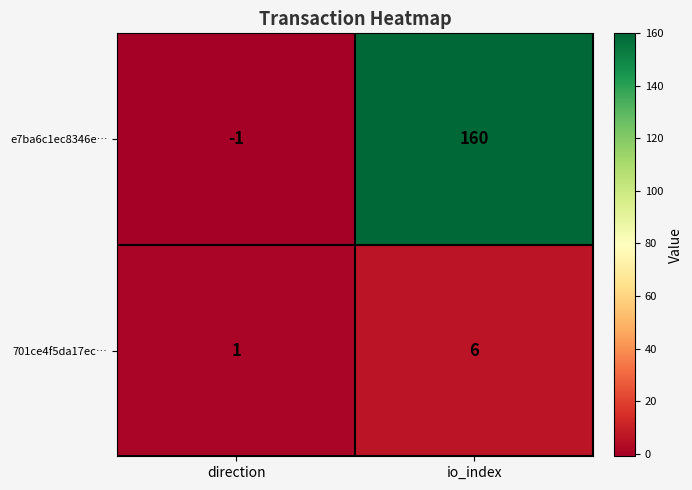

Where is 701ce4f5da17ec… nearest to the value 3?

direction